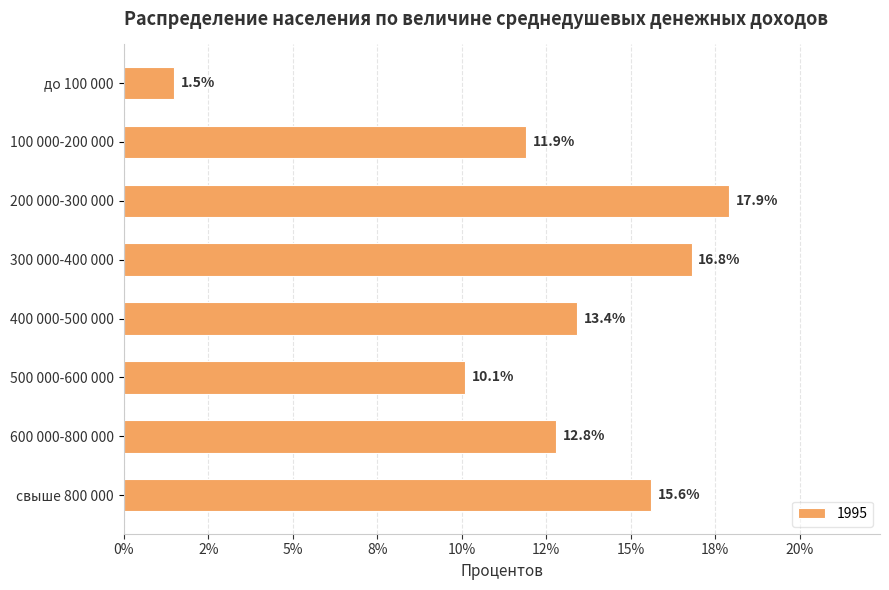

The chart shows a value of 17.6 at 500 000-600 000. True or false?

False